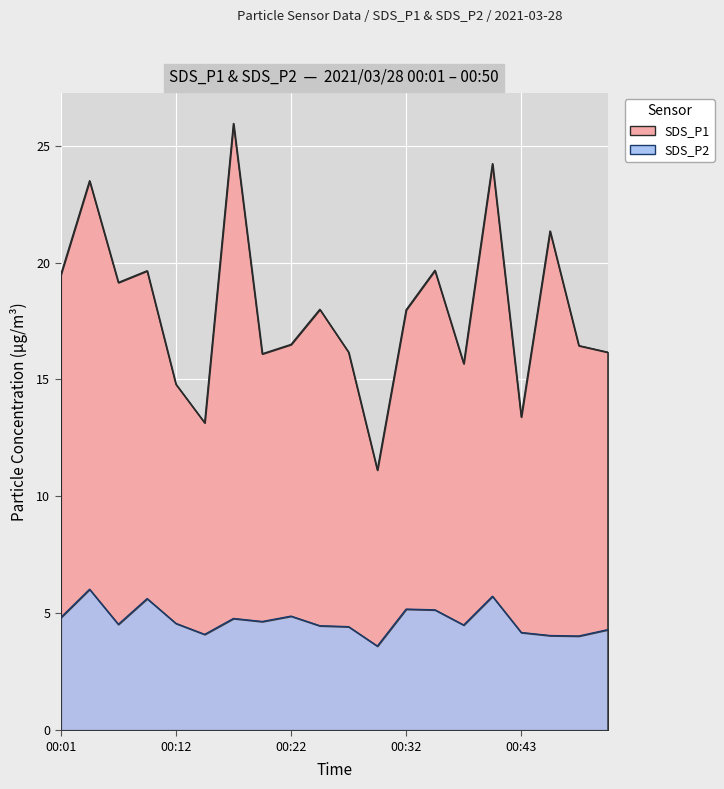

What is the value of the SDS_P1 point at the 12th from the left?

11.1